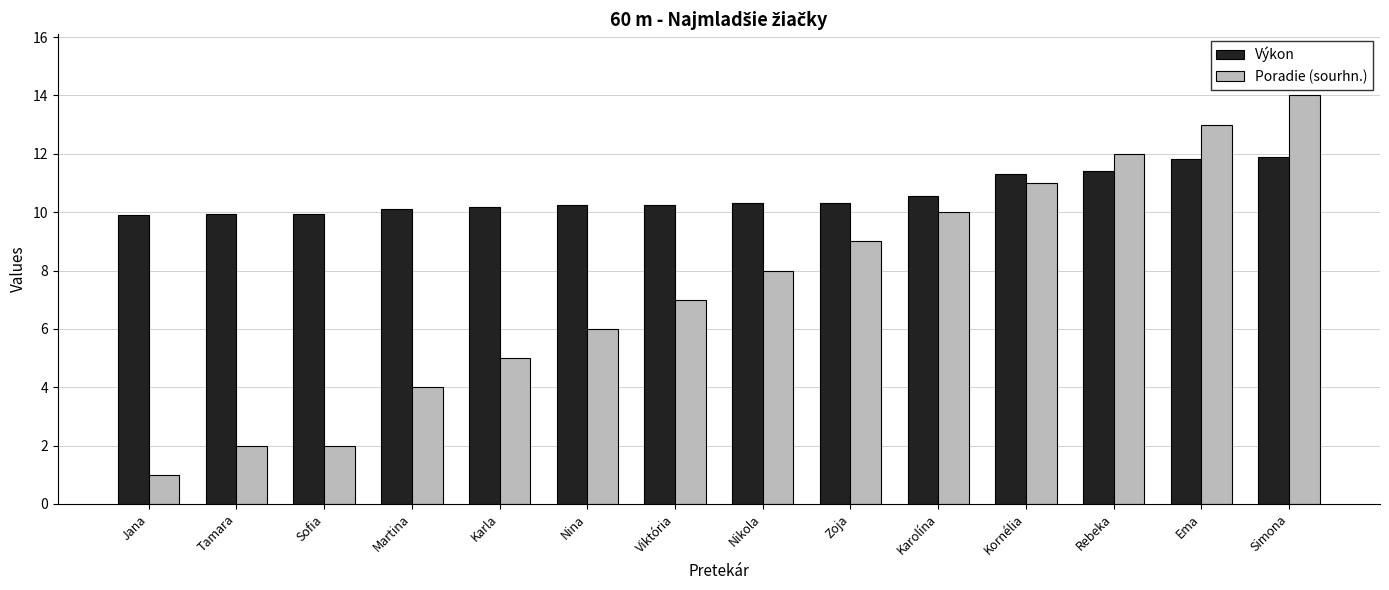

What is the difference between the Výkon values at Zoja and Ema?

1.5